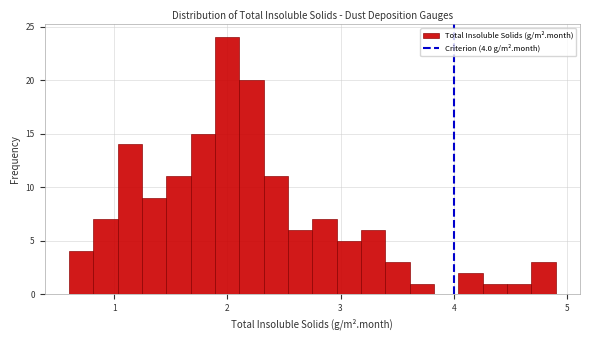

Around what value on the x-axis is the tallest bar? Give the approximate position of its centre, as read against the axis.

2.0